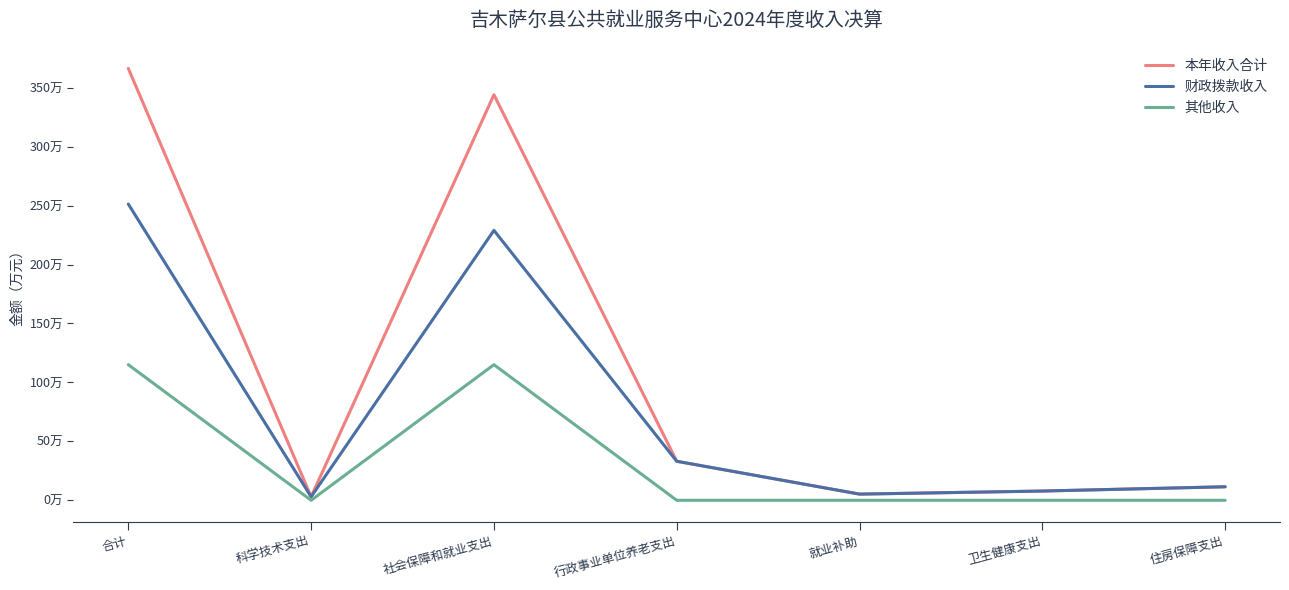

What are all the series names shown in the legend?

本年收入合计, 财政拨款收入, 其他收入